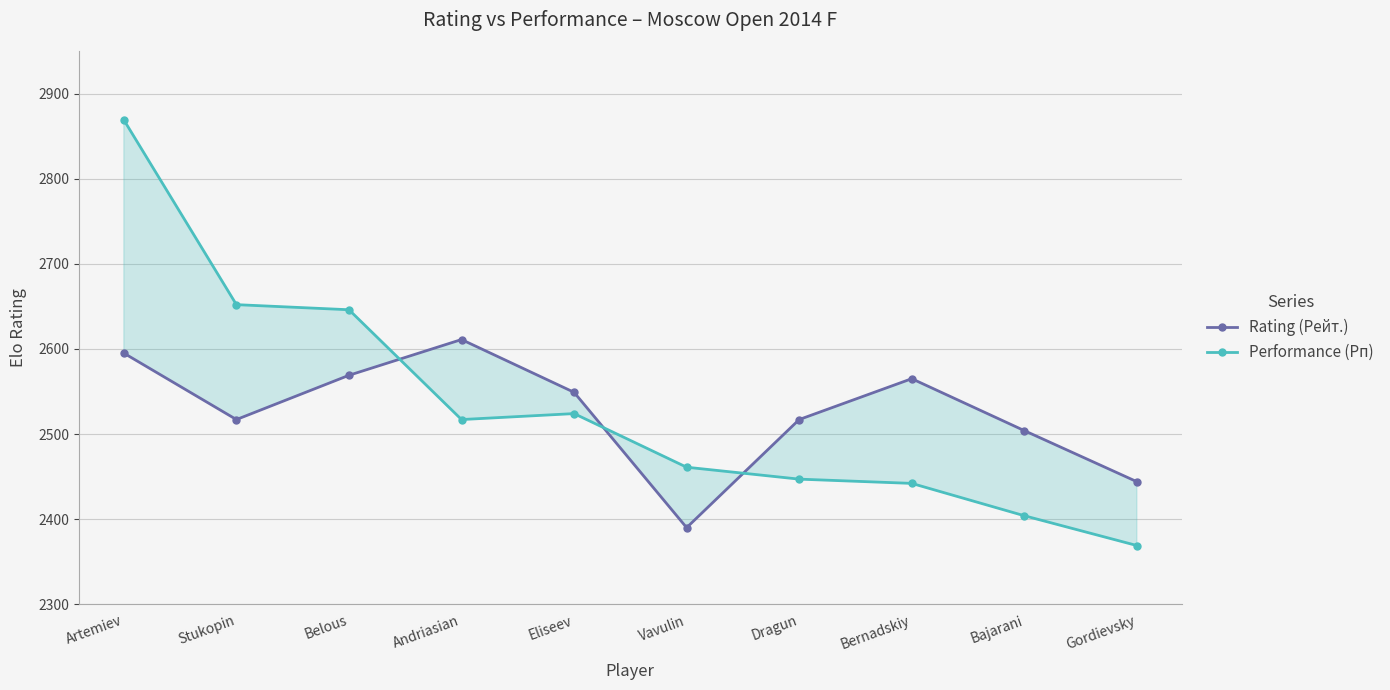

Is it true that Performance (Рп) equals 1048 at Belous?

False